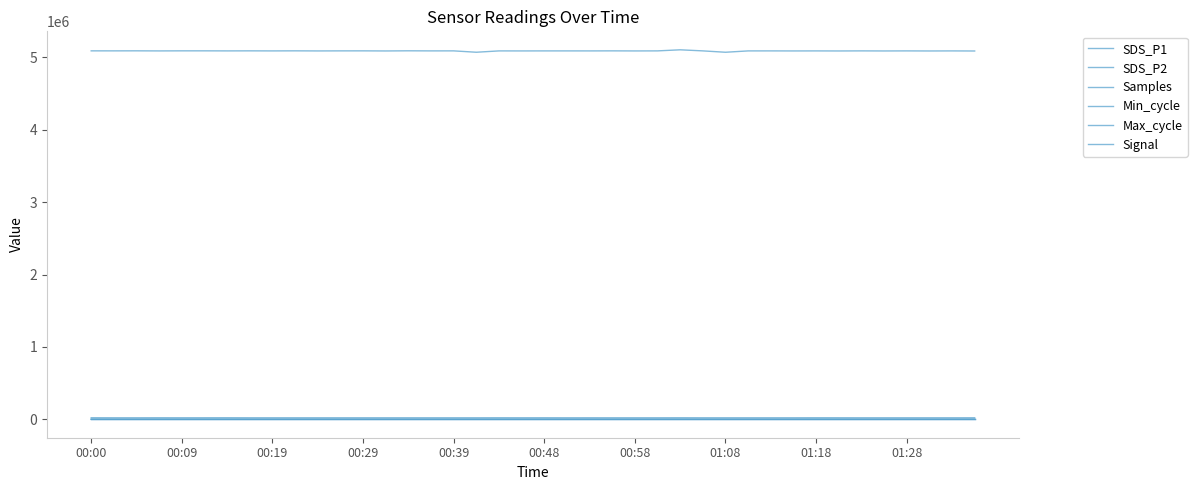

What is the label of the 35th point from the right?

00:48